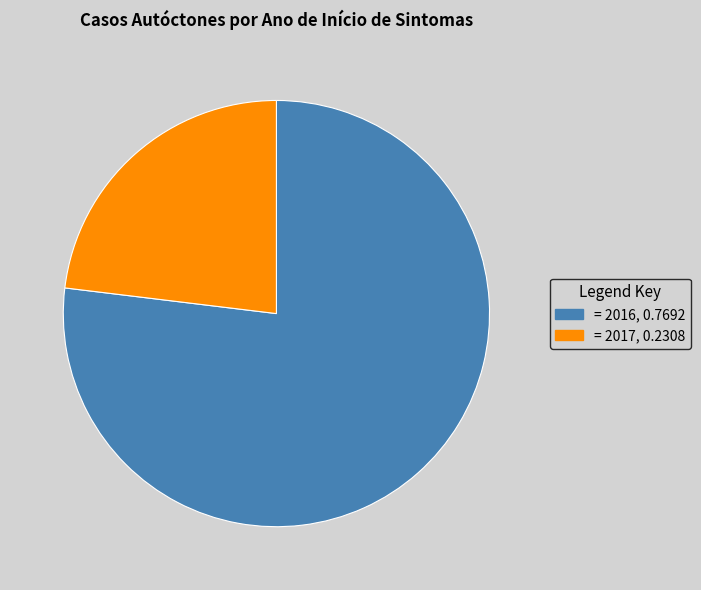

Is there a majority slice in this chart?

Yes